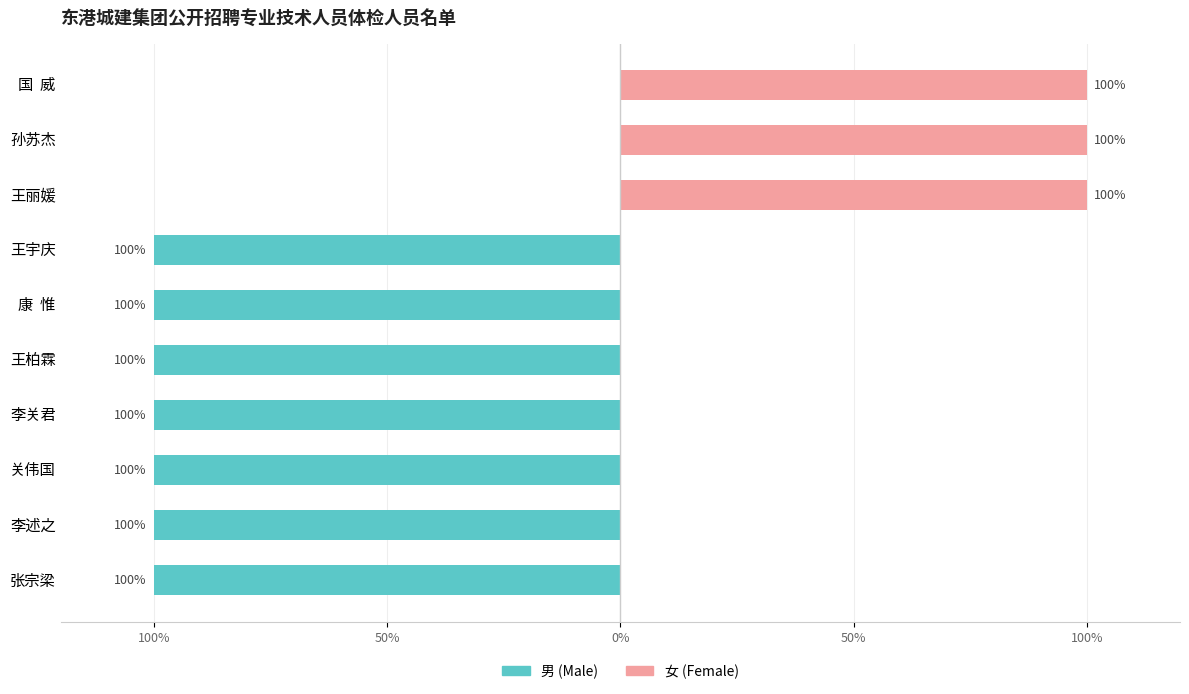

Rank the series by their maximum value, from highest to lowest.

女 (Female), 男 (Male)